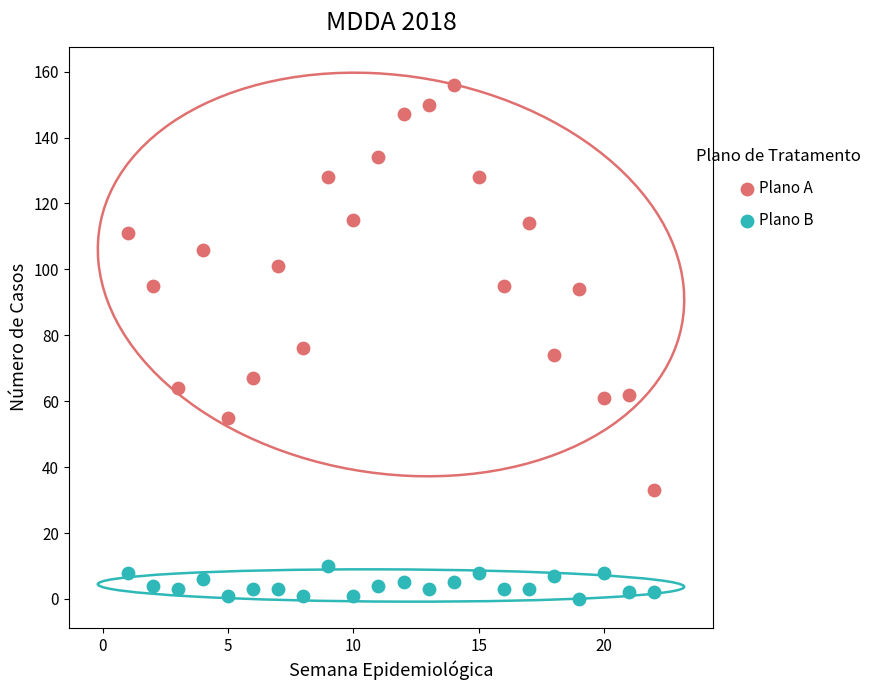

Which series reaches the maximum Y coordinate?

Plano A